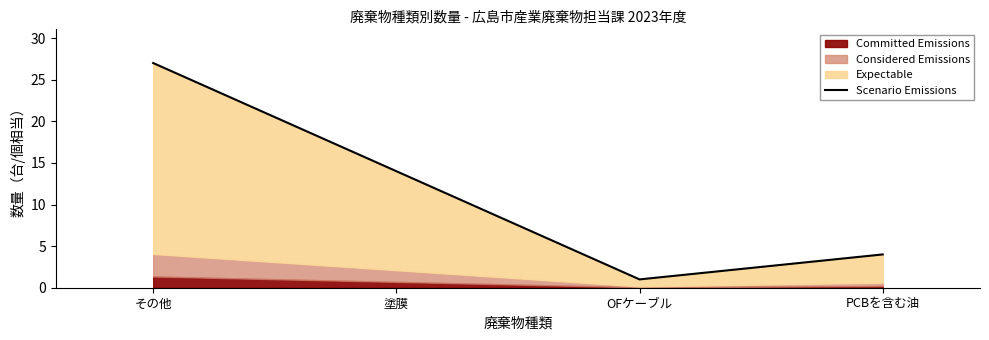

What is the value of the 2nd point from the left?

14